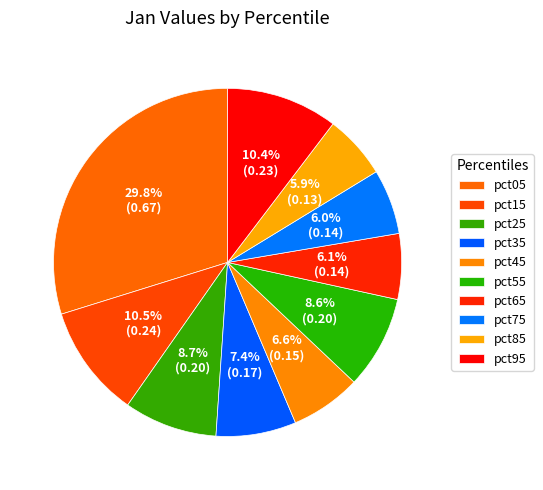

To the nearest percent, what is the difference between the largest and smallest slice percentages?

24%